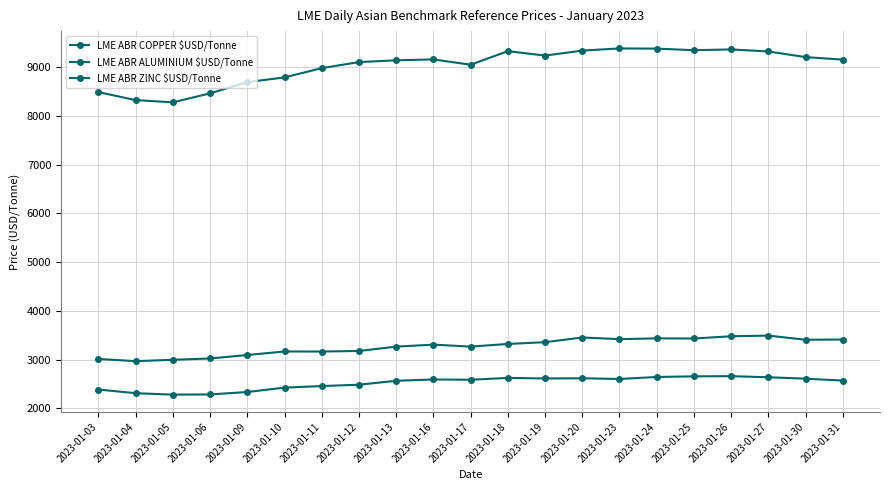

Between 2023-01-11 and 2023-01-19, which series saw the biggest shift?

LME ABR COPPER $USD/Tonne